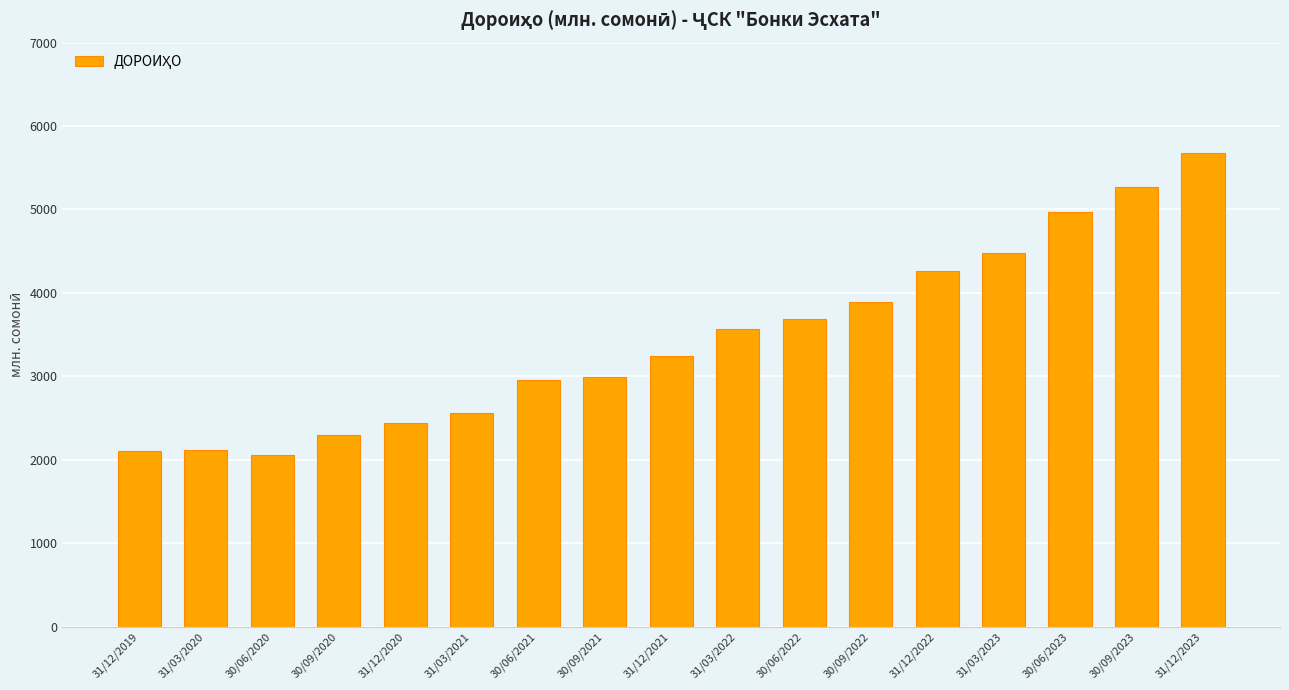

Between 31/12/2021 and 30/06/2023, which is larger?

30/06/2023